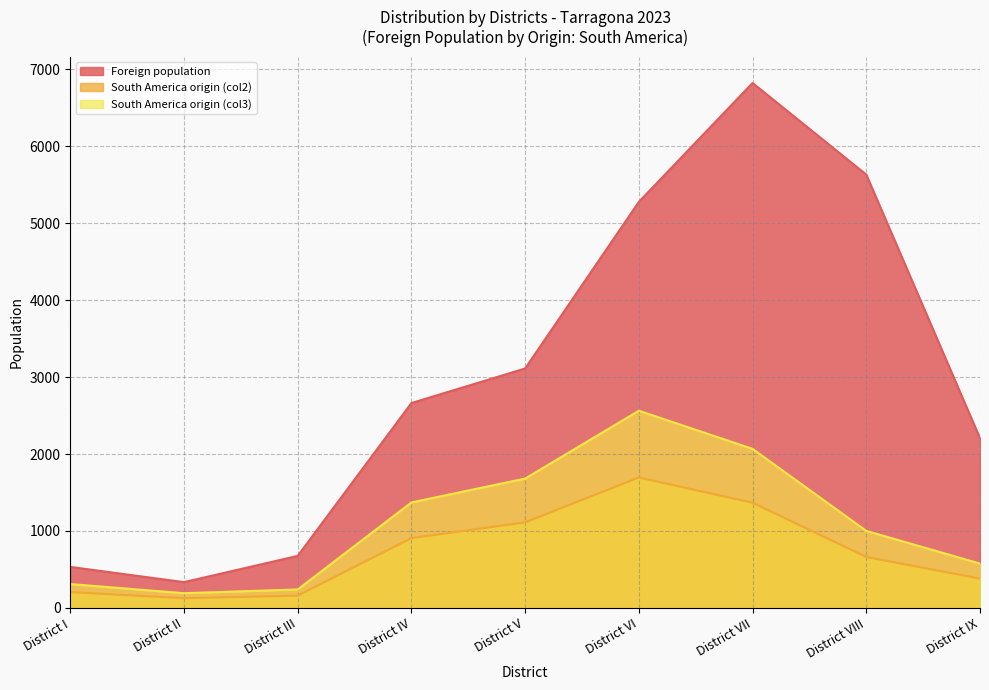

Read the South America origin (col3) value at District I.

310